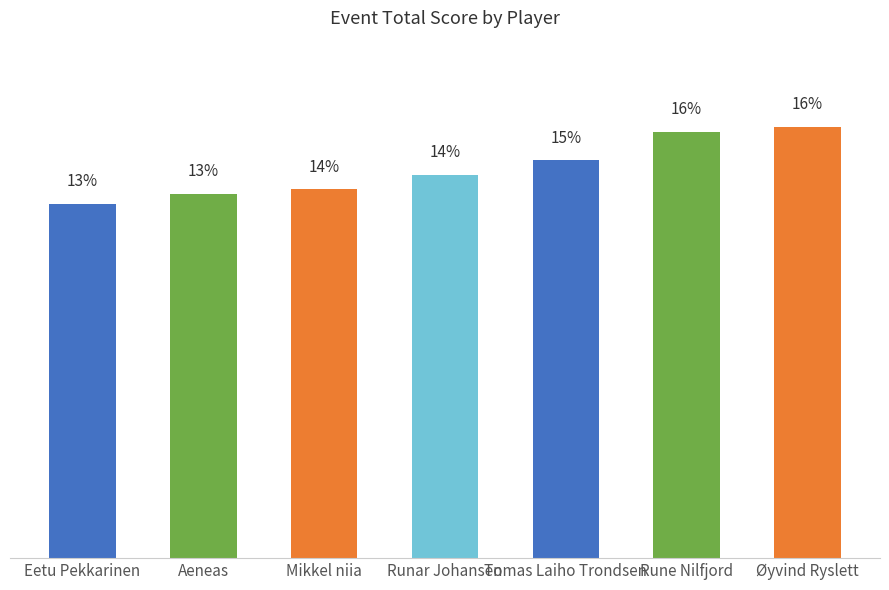

What is the label of the 1st bar from the left?

Eetu Pekkarinen